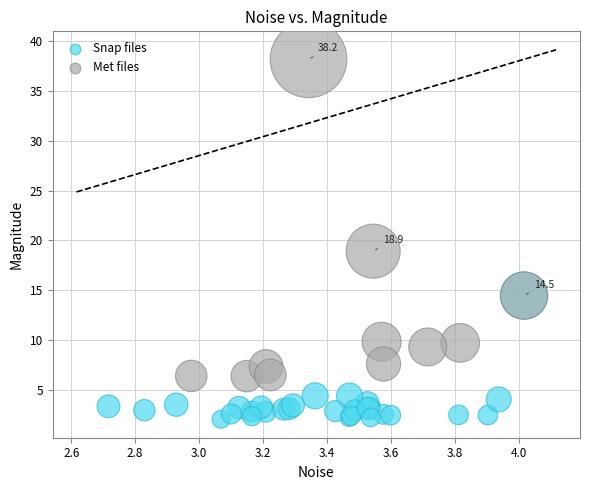

Which series reaches the maximum Y coordinate?

Met files